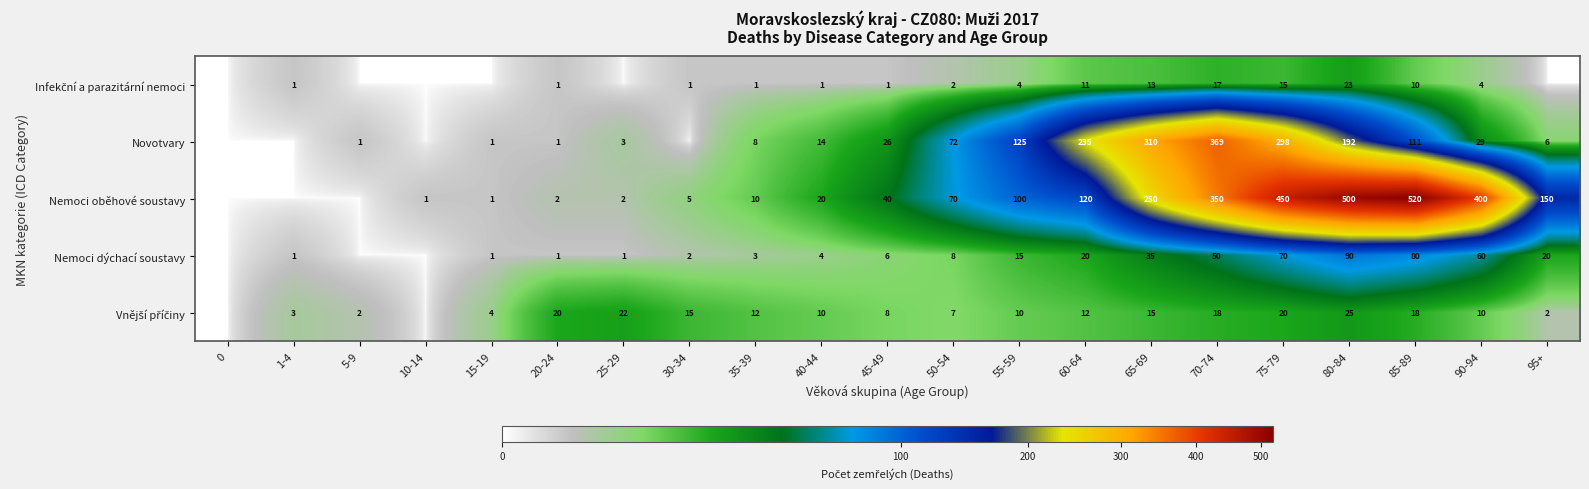

At which label does row_3 first exceed 6?

50-54